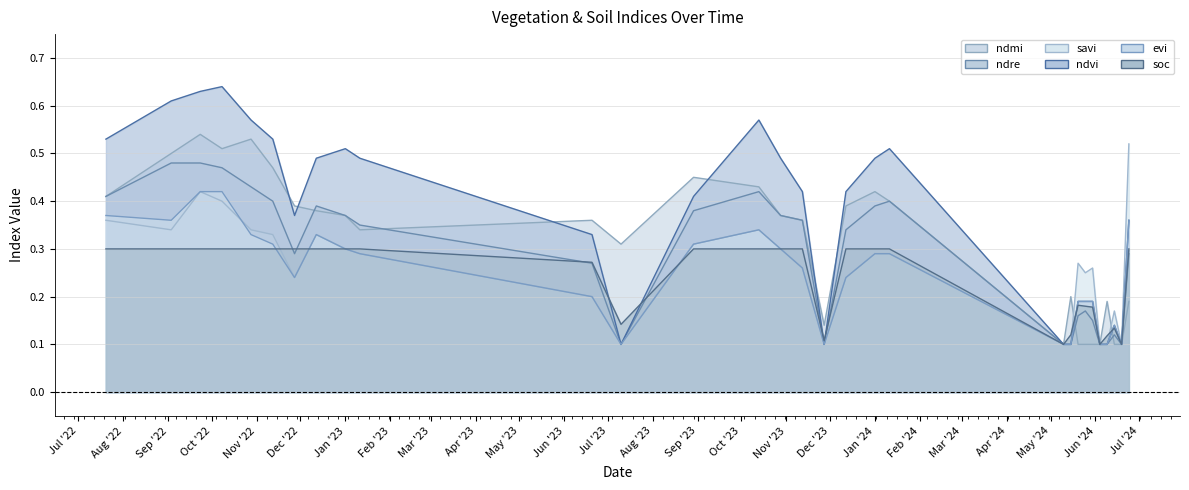

What is the sum of the evi values at 12-11-2022 and 15-05-2024?

0.4